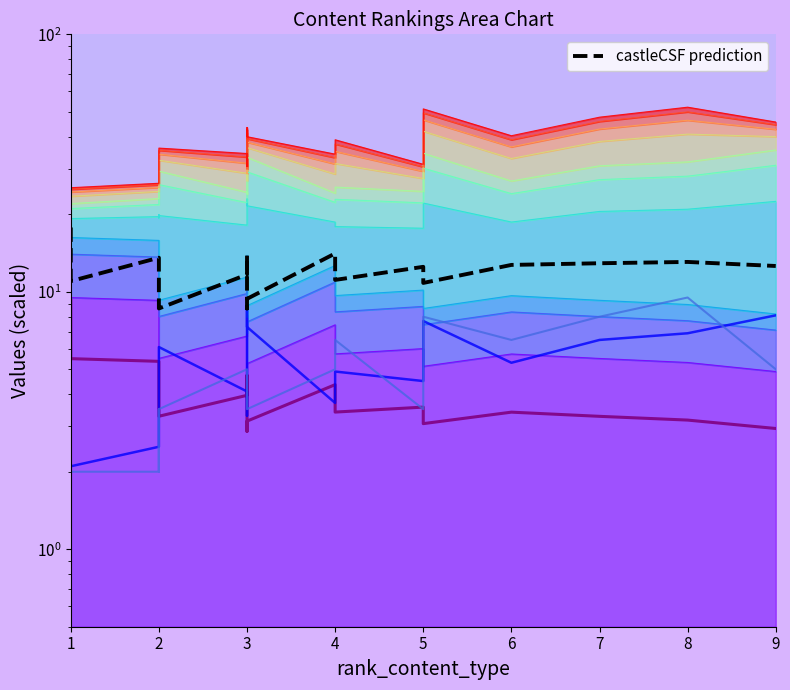

True or false: castleCSF prediction has a value of 17.8 at 1.

True